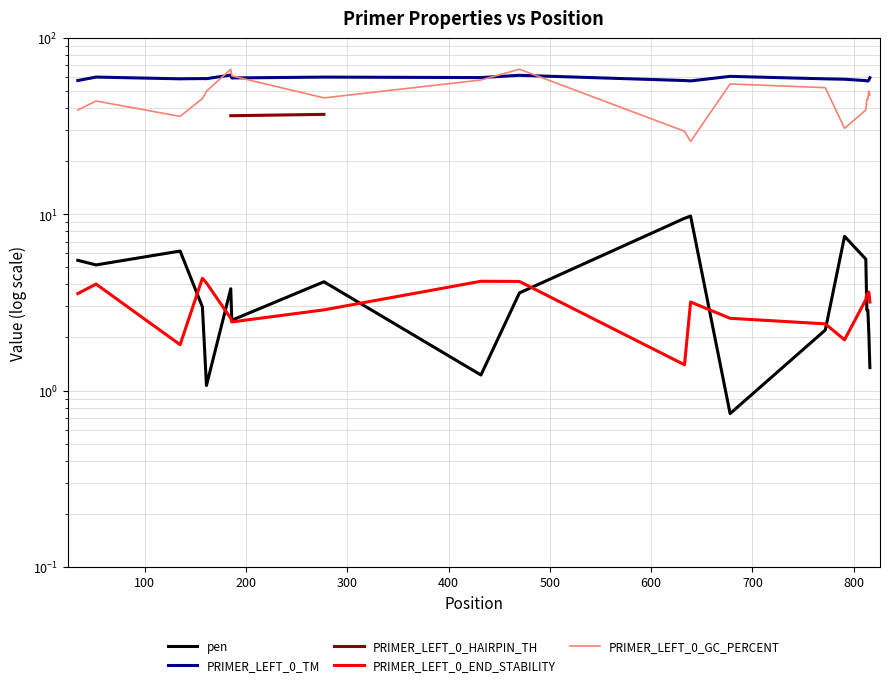

True or false: pen and PRIMER_LEFT_0_TM intersect in this chart.

False